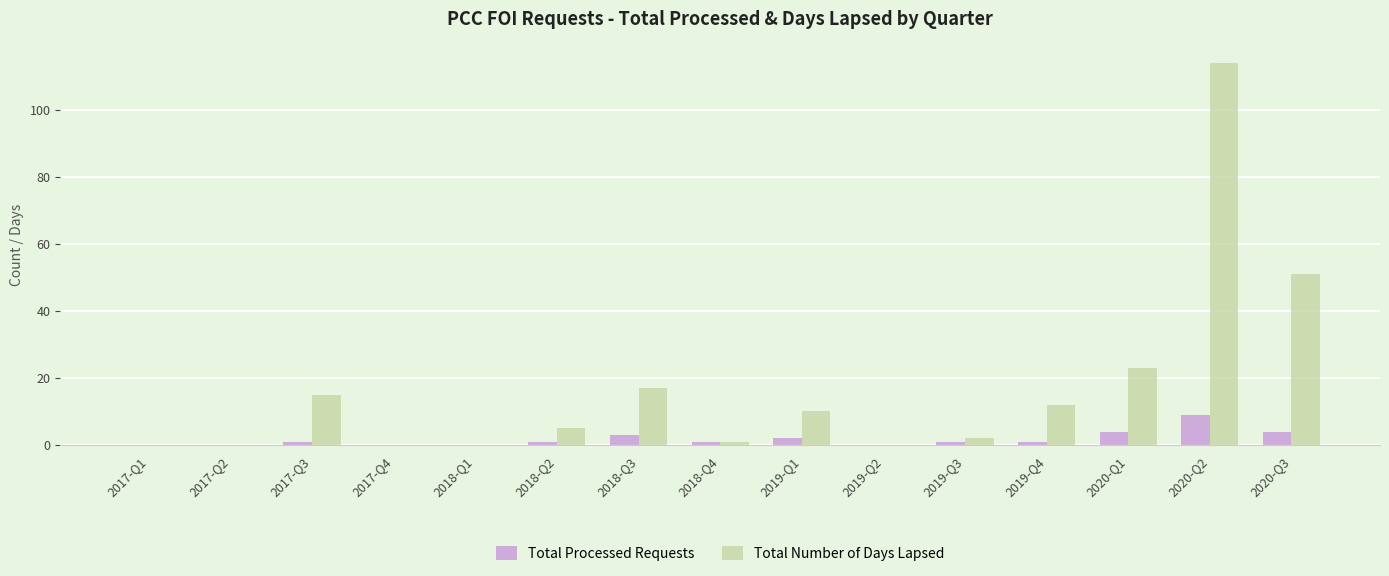

At which label is Total Number of Days Lapsed closest to 57?

2020-Q3